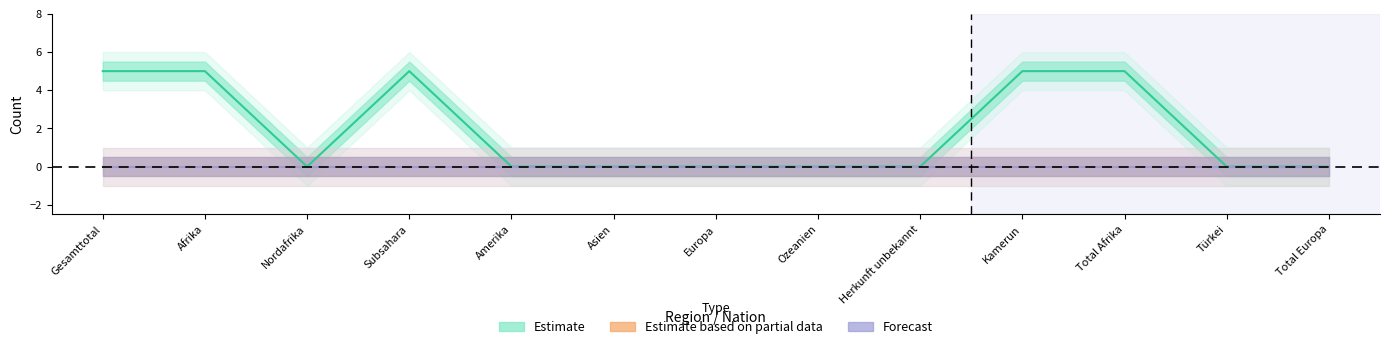

Reading left to right, extract all data points from this chart.

5	5	0	5	0	0	0	0	0	5	5	0	0